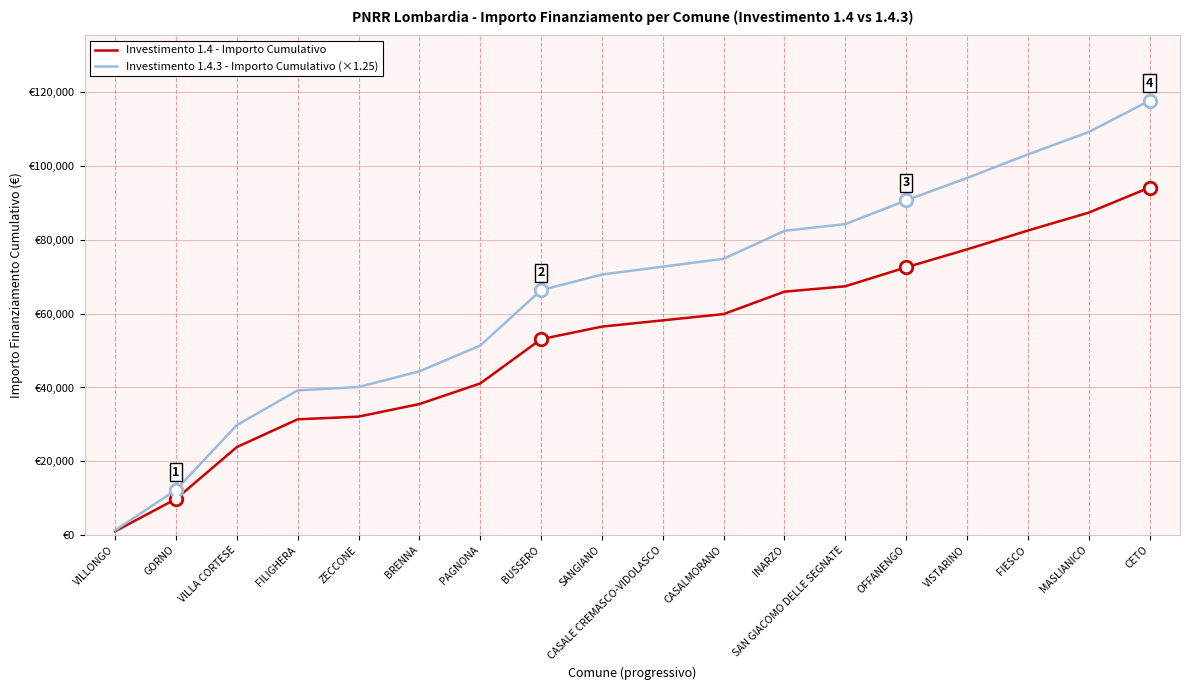

At which category does the chart reach its minimum across all series?

VILLONGO